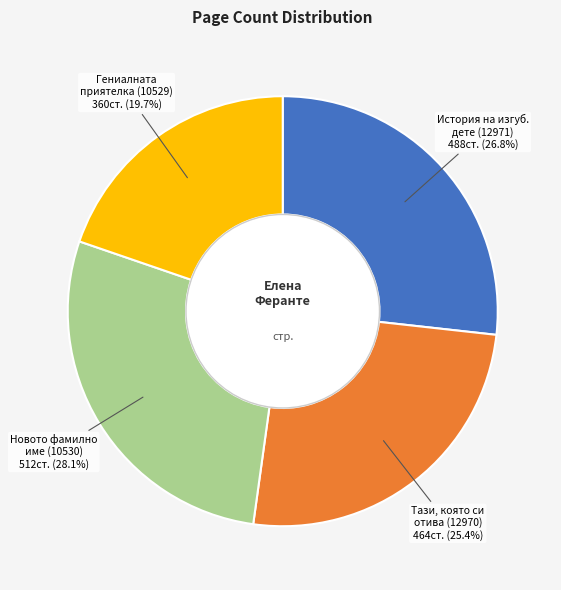

Is there a majority slice in this chart?

No